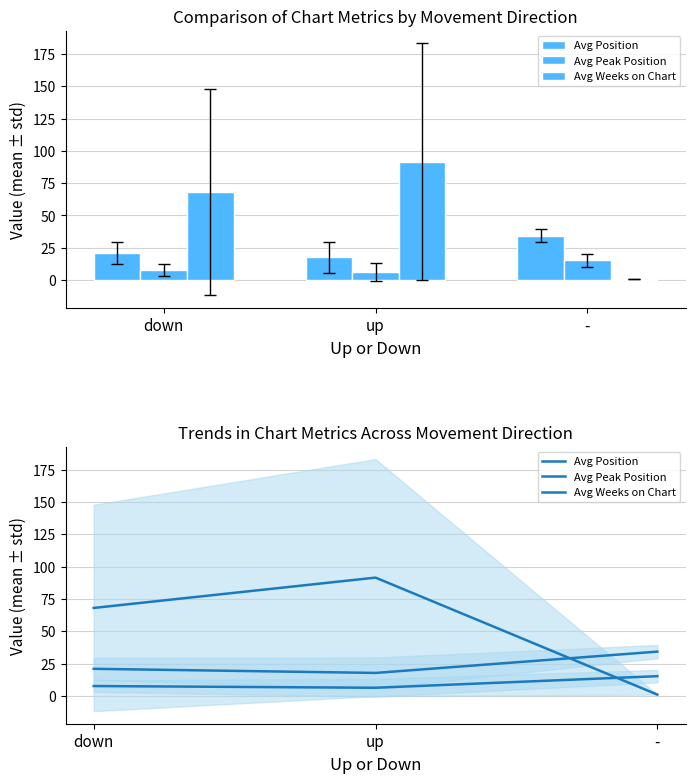

True or false: Avg Position has a value of 17.8 at up.

True